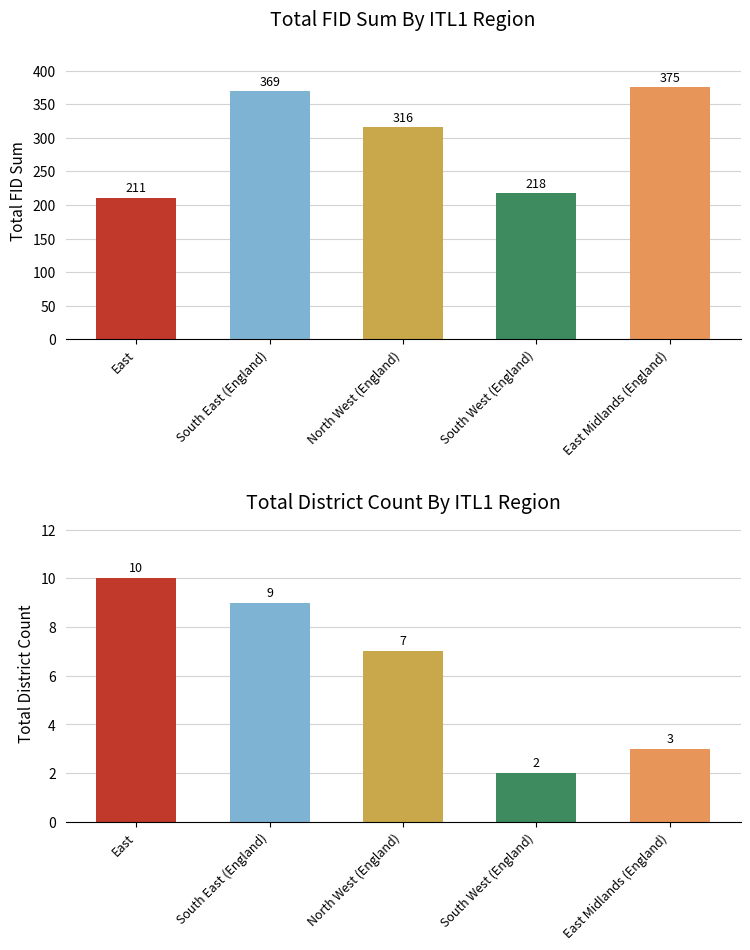

At which label does Count first exceed 7?

East